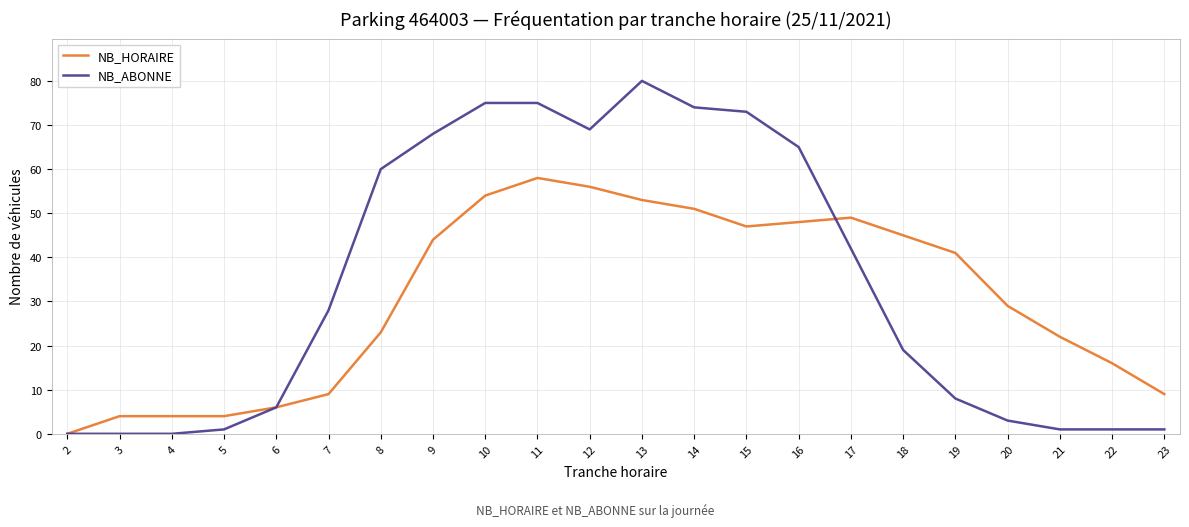

At how many categories does at least one series exceed 66?

7